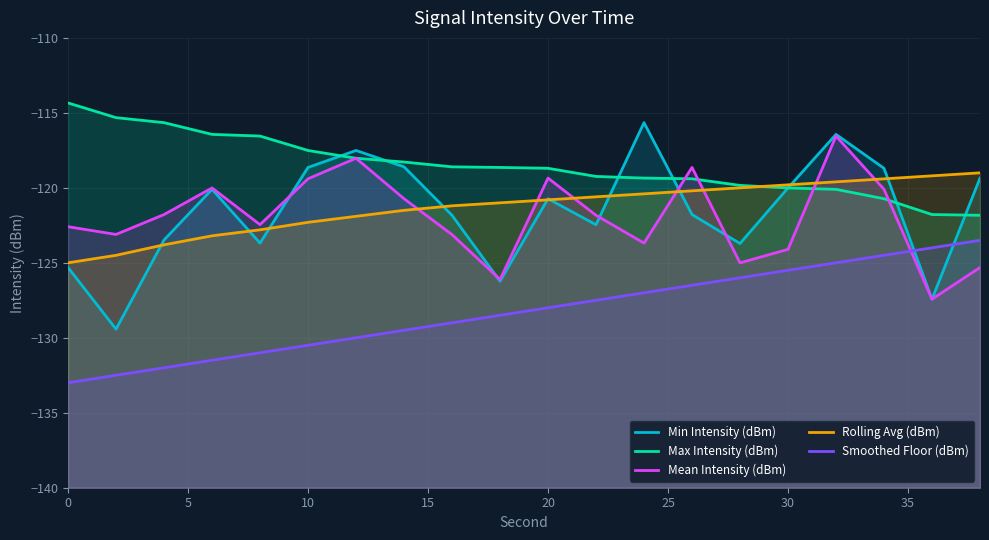

Which series has the widest spread of values?

Min Intensity (dBm)